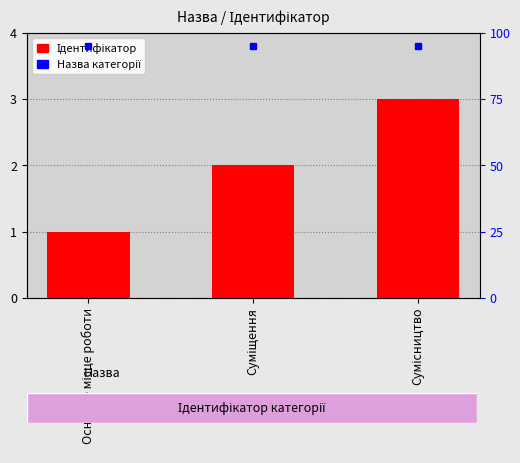

What is the label of the 3rd bar from the right?

Основне місце роботи